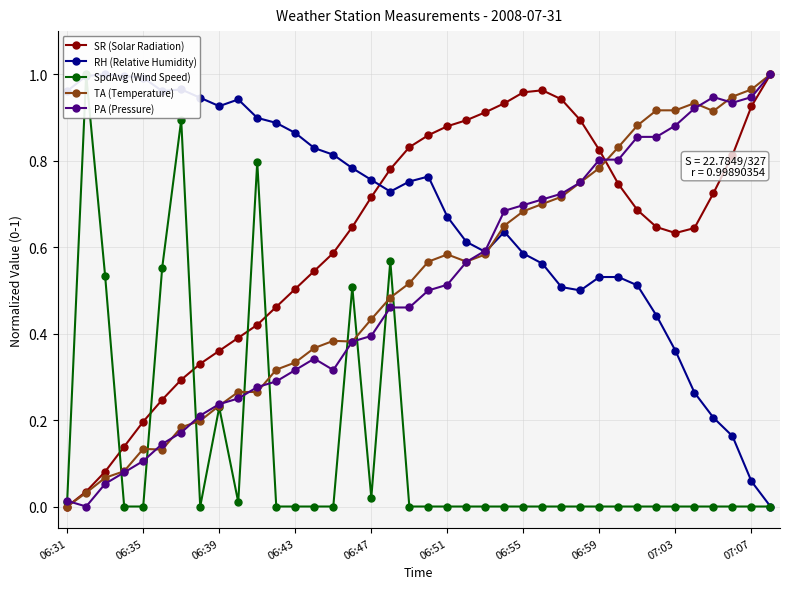

What is the value of the RH (Relative Humidity) point at the 23rd from the left?

0.6